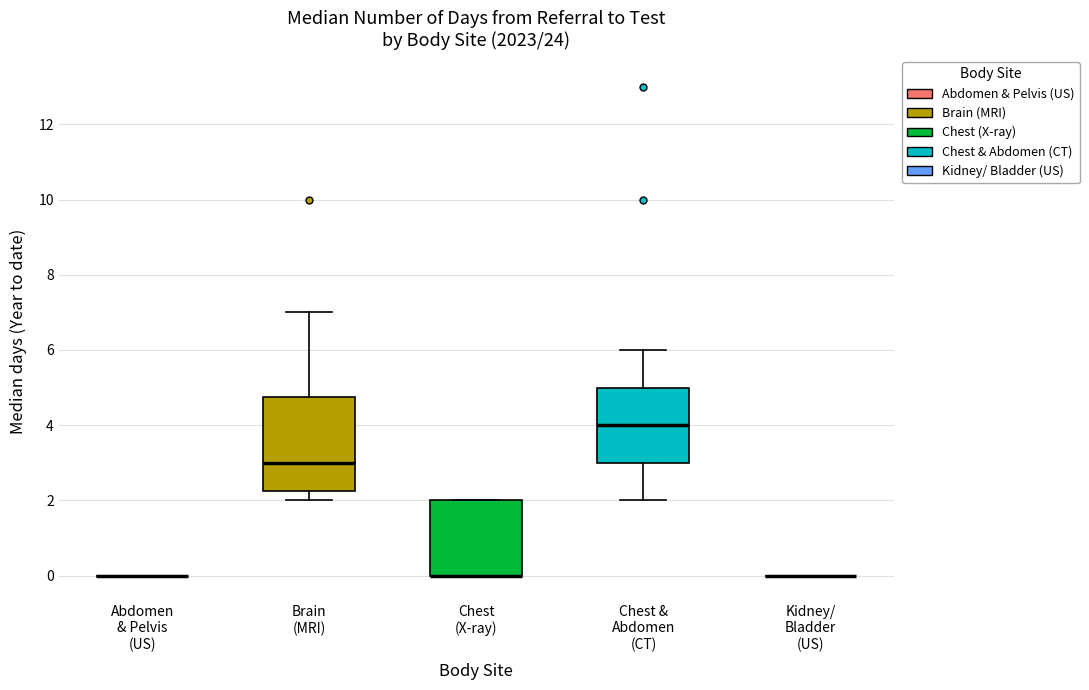

Comparing the boxes themselves (not the whiskers), which one is the tallest?

Brain (MRI)